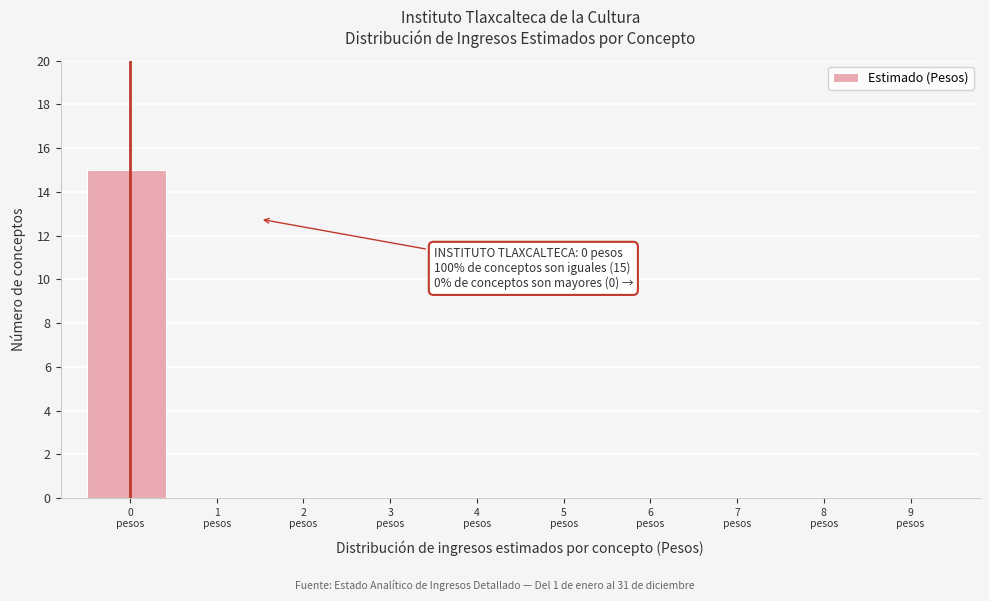

Over which range of the x-axis is the bar tallest?

-0.5 to 0.5